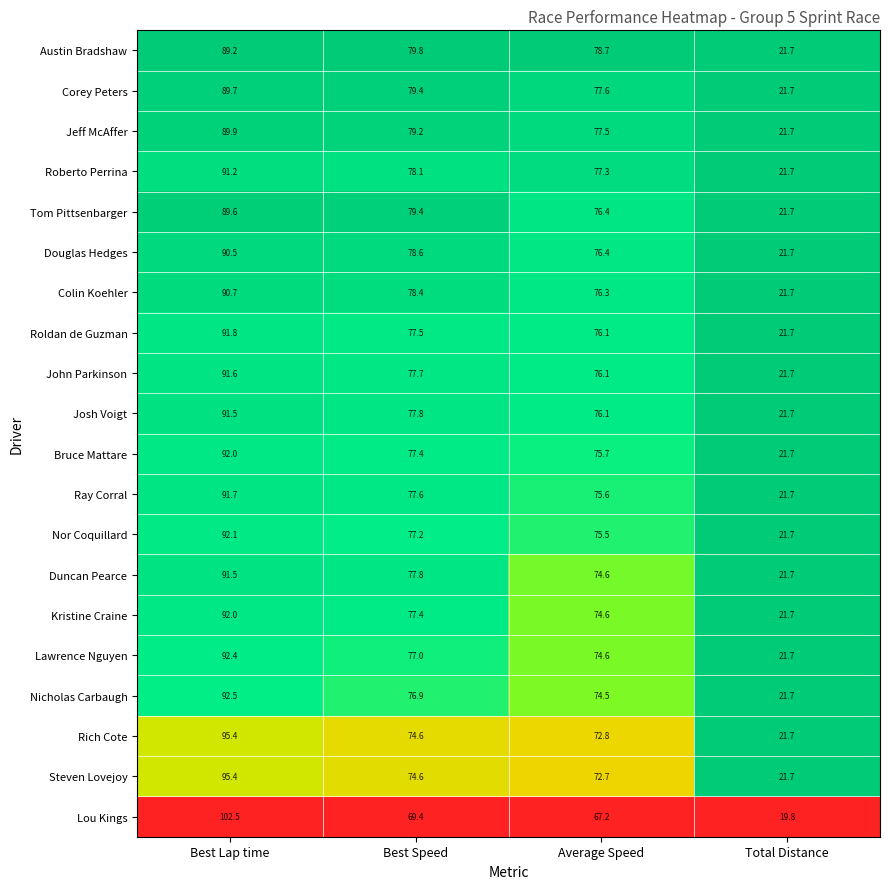

What is the difference between the second highest and second lowest values in the Corey Peters series?

1.8